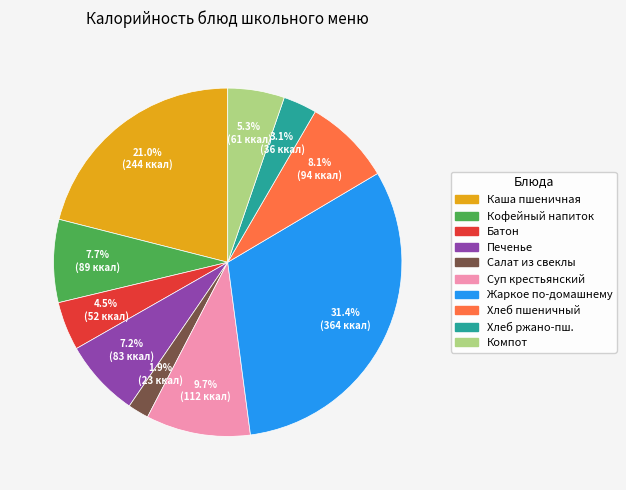

Does any single category account for the majority?

No